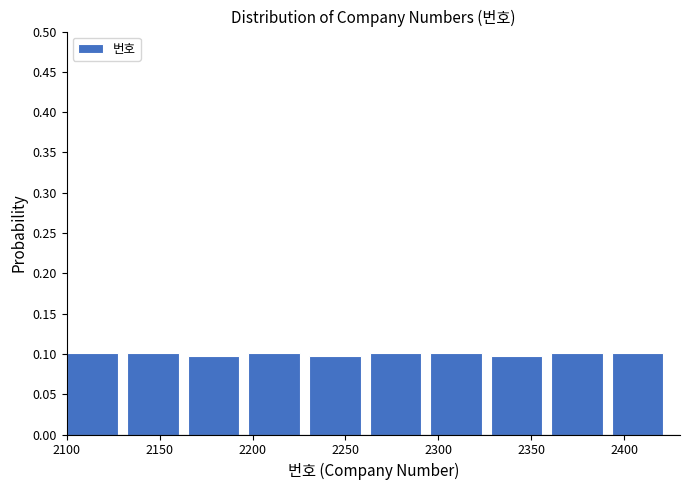

What is the height of the bar covering 2165 to 2200 on the x-axis? Neither the bar edges nor the heights are printed on the chart, so give them approximately, as read against the axes.

0.1